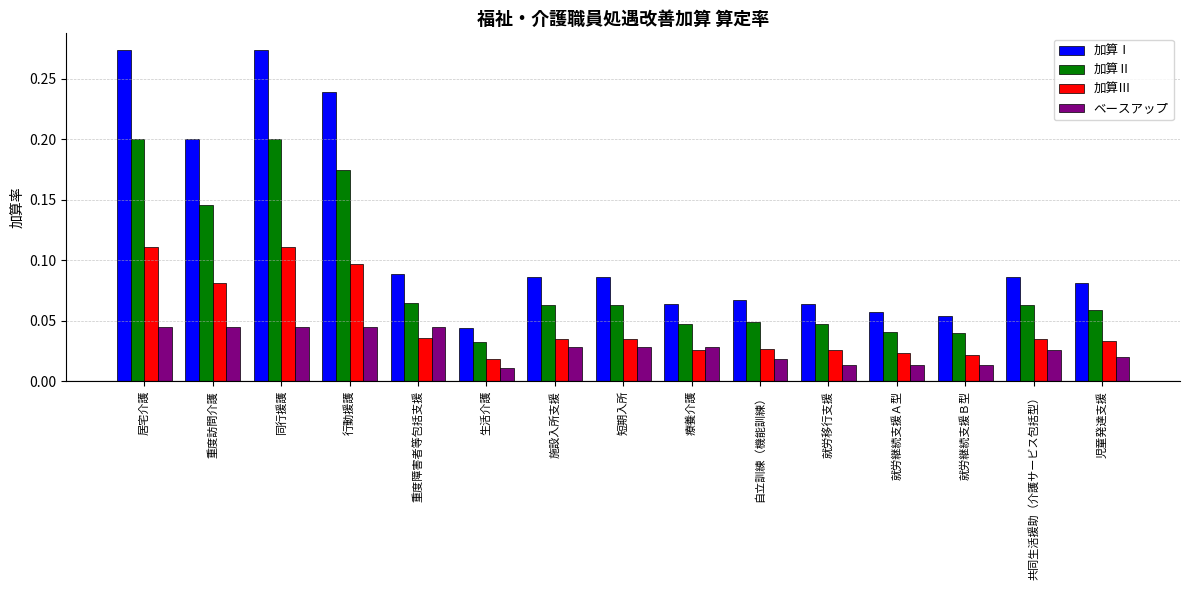

What is the total value across all series at 居宅介護?

0.6